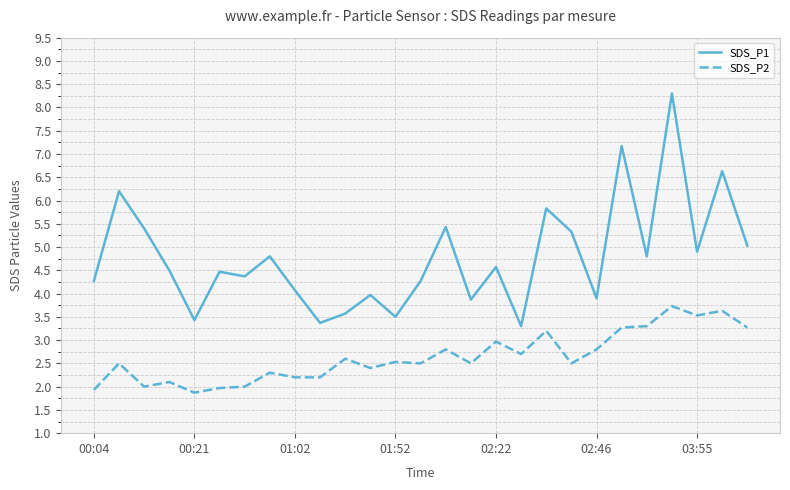

True or false: SDS_P1 and SDS_P2 intersect in this chart.

False